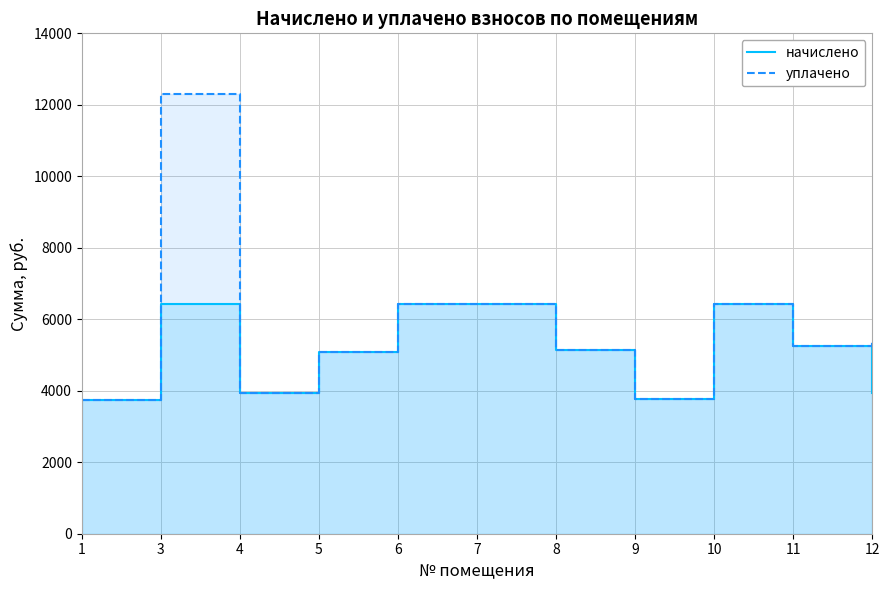

True or false: уплачено has a value of 9916.9 at 6.

False